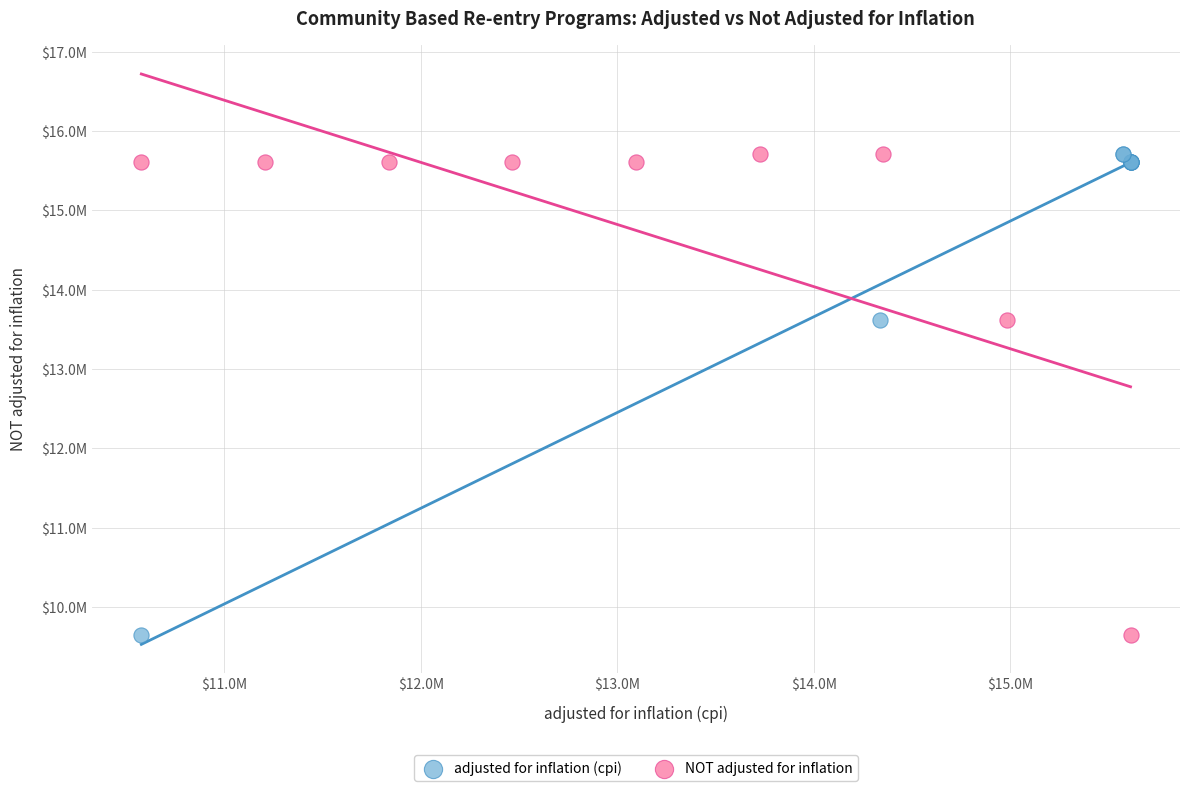

What are all the series names shown in the legend?

adjusted for inflation (cpi), NOT adjusted for inflation